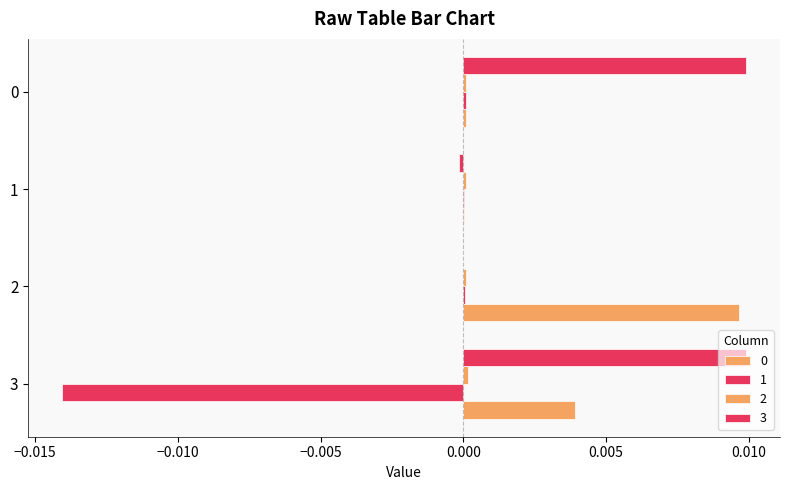

Rank the categories by 3 value from lowest to highest.

1, 2, 3, 0